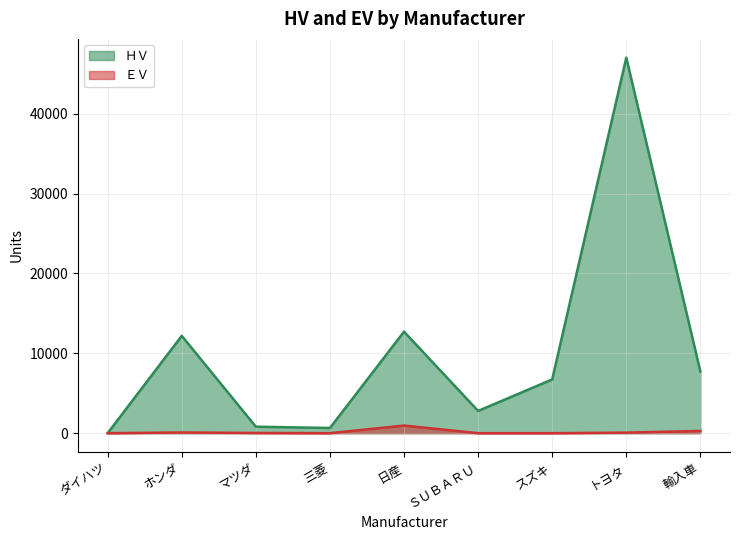

The value of ＥＶ at ＳＵＢＡＲＵ is -469. True or false?

False